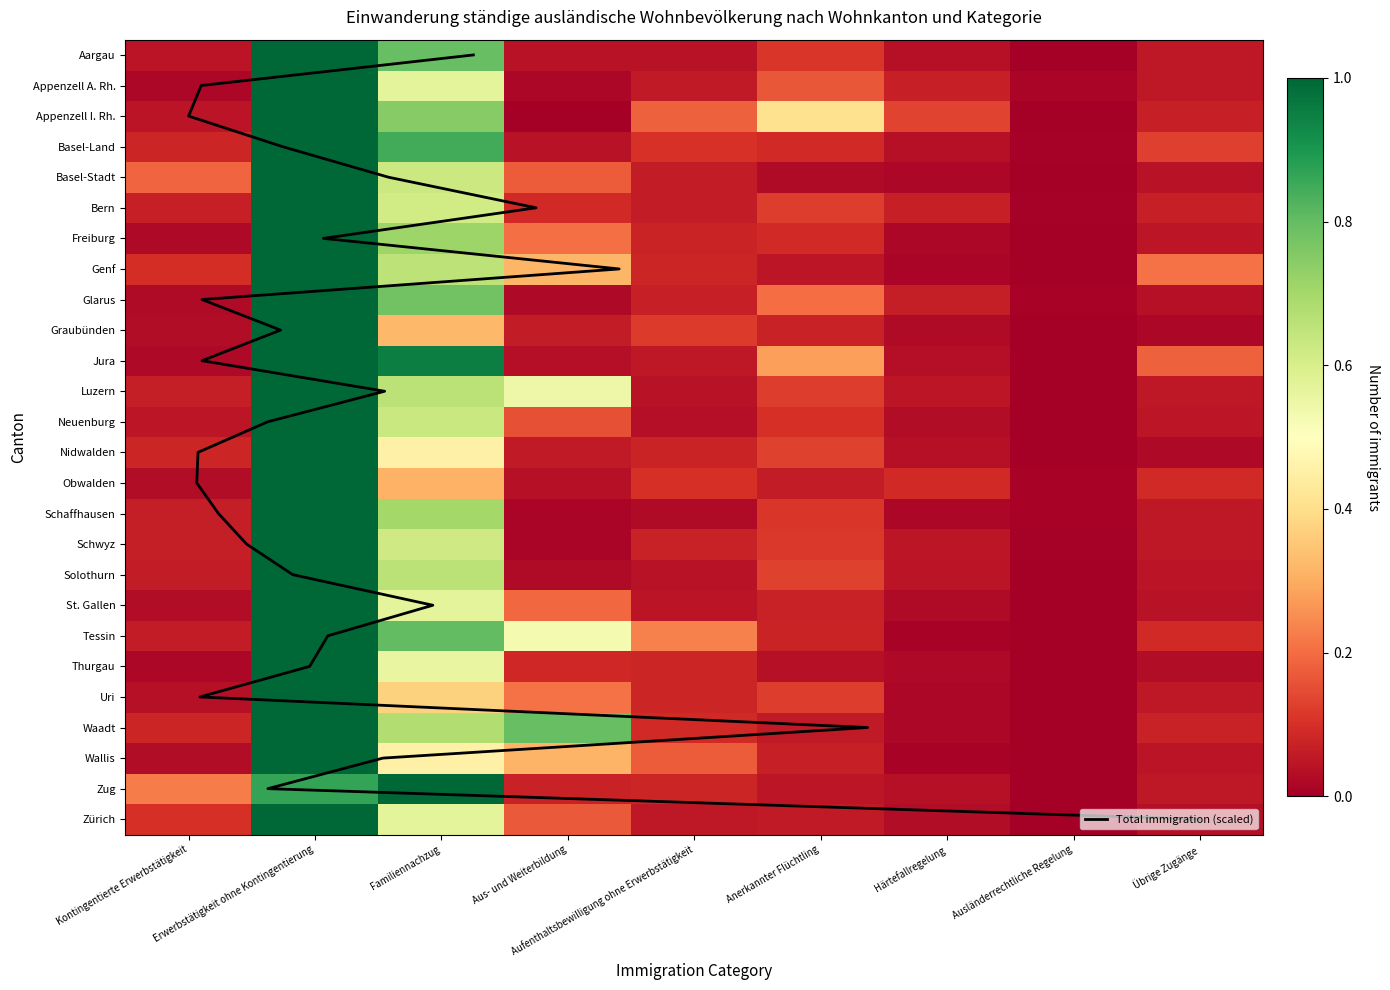

Which series has the widest spread of values?

Uri